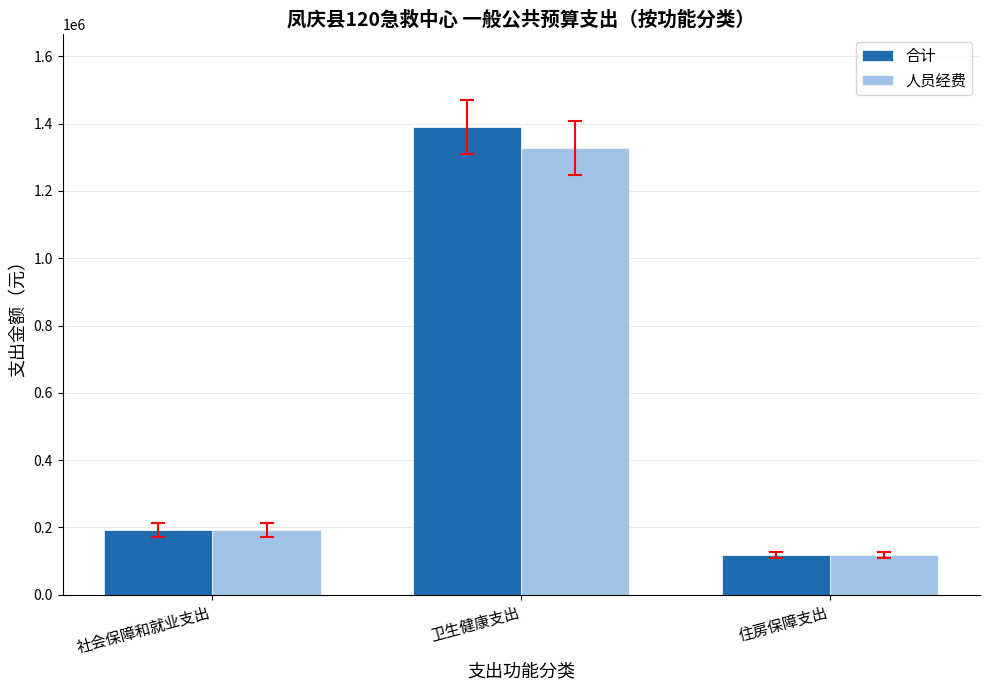

At how many categories does at least one series exceed 139562?

2